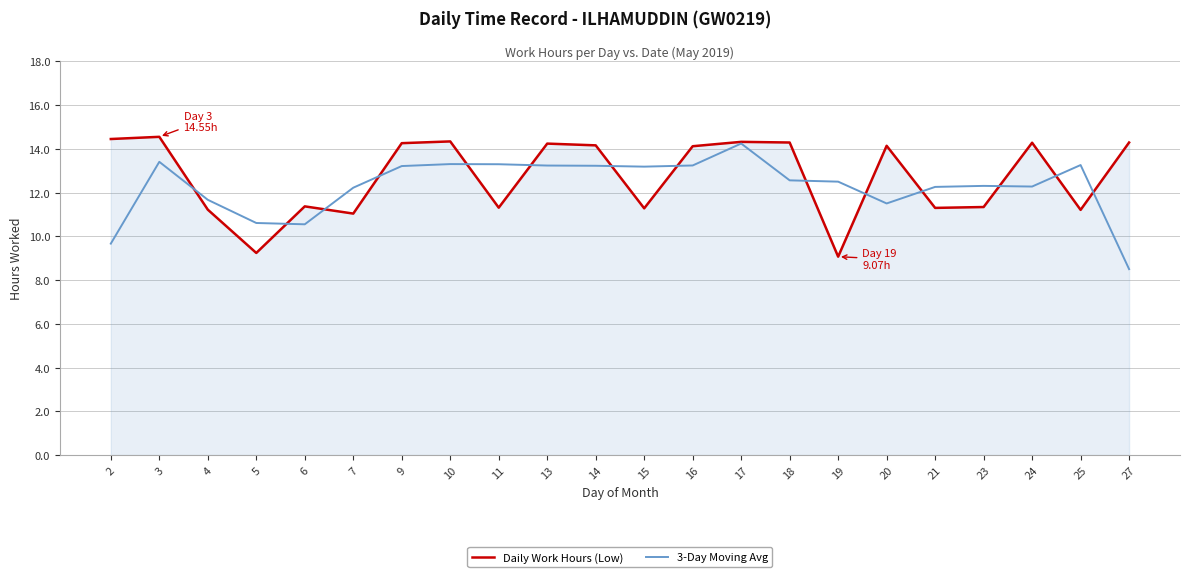

Is the value of Daily Work Hours (Low) at 14 greater than the value of 3-Day Moving Avg at 25?

Yes